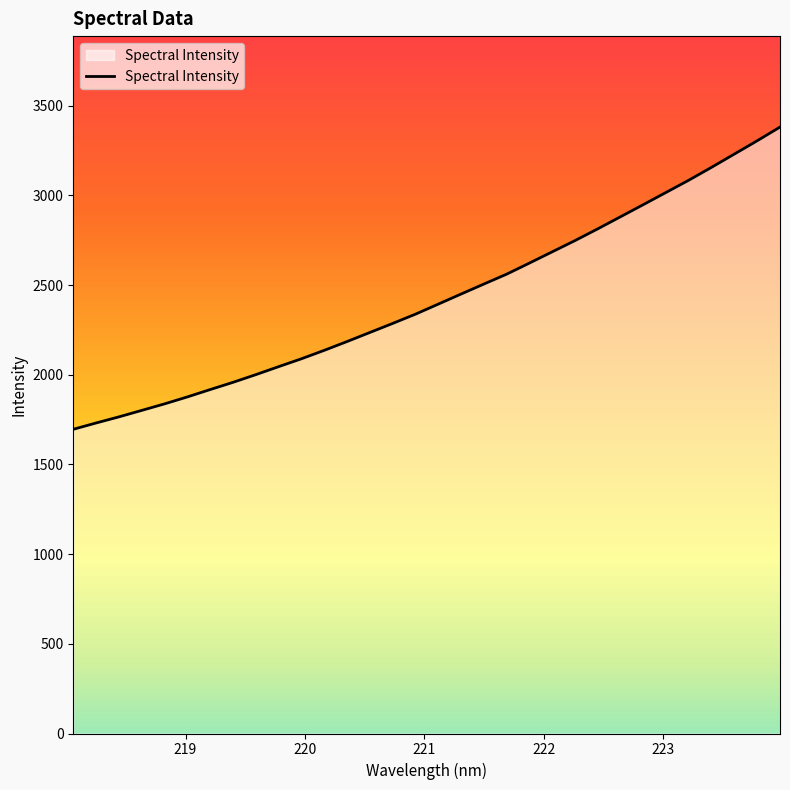

What is the greatest value displayed?

3380.7